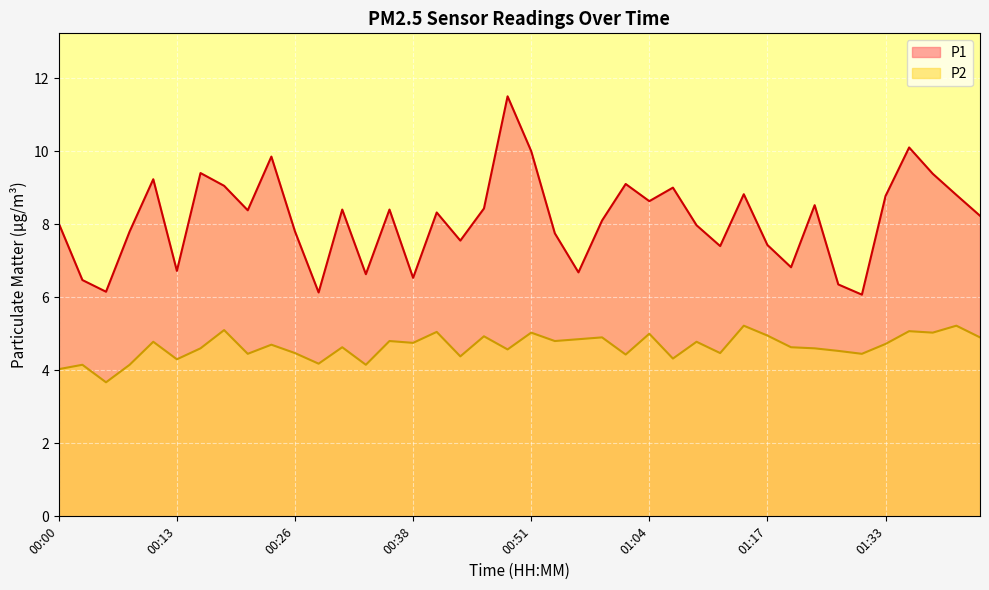

Reading left to right, what are all the values shown in this chart?

P1: 8.0	6.5	6.2	7.8	9.2	6.7	9.4	9.1	8.4	9.8	7.8	6.1	8.4	6.6	8.4	6.5	8.3	7.5	8.4	11.5	10.0	7.8	6.7	8.1	9.1	8.6	9.0	8.0	7.4	8.8	7.4	6.8	8.5	6.3	6.1	8.8	10.1	9.4	8.8	8.2
P2: 4.0	4.2	3.7	4.2	4.8	4.3	4.6	5.1	4.5	4.7	4.5	4.2	4.6	4.2	4.8	4.8	5.0	4.4	4.9	4.6	5.0	4.8	4.8	4.9	4.4	5.0	4.3	4.8	4.5	5.2	5.0	4.6	4.6	4.5	4.5	4.7	5.1	5.0	5.2	4.9